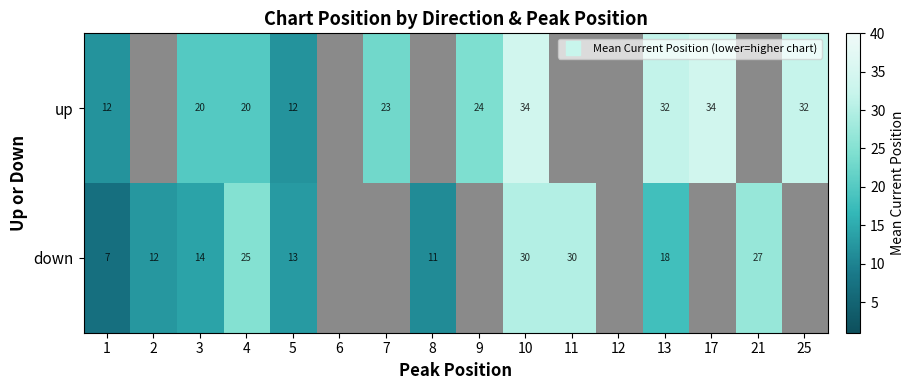

Between 12 and 8, which is larger?

8